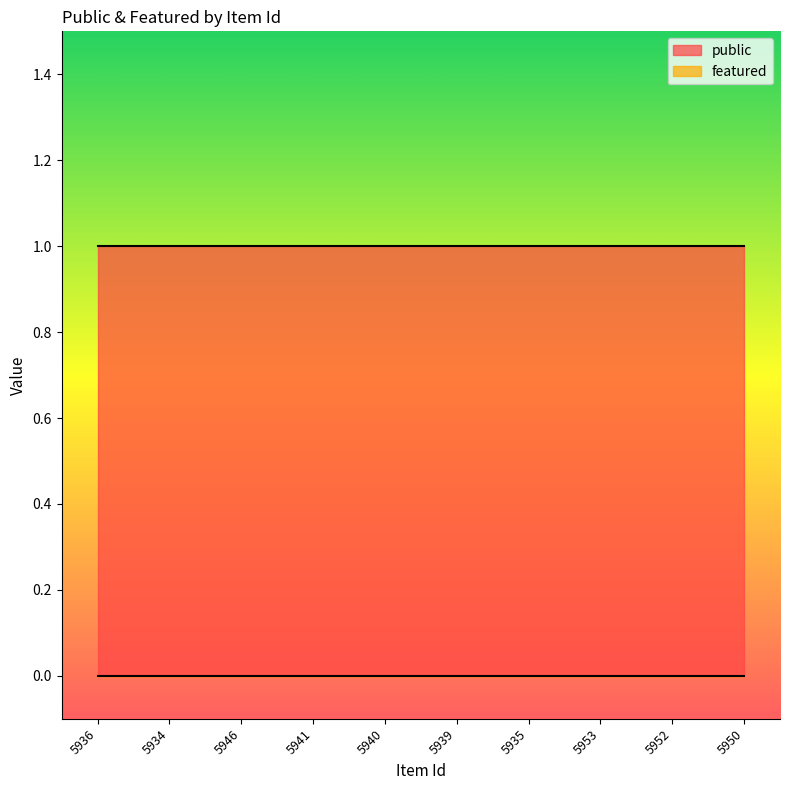

At 5940, list the series in order from largest to smallest.

public, featured